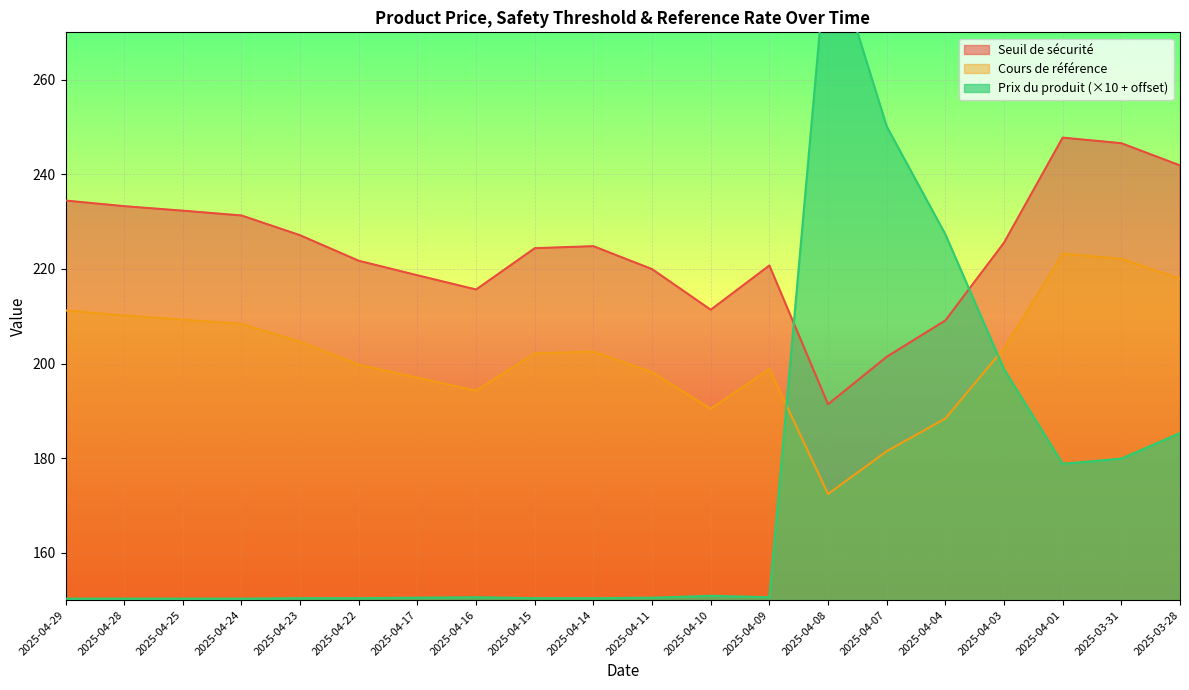

What is the label of the 16th point from the left?

2025-04-04